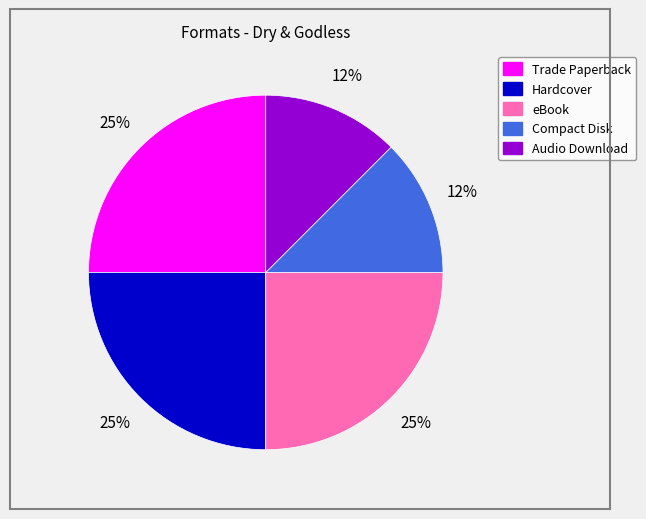

The Compact Disk slice represents 1% of the pie. True or false?

False